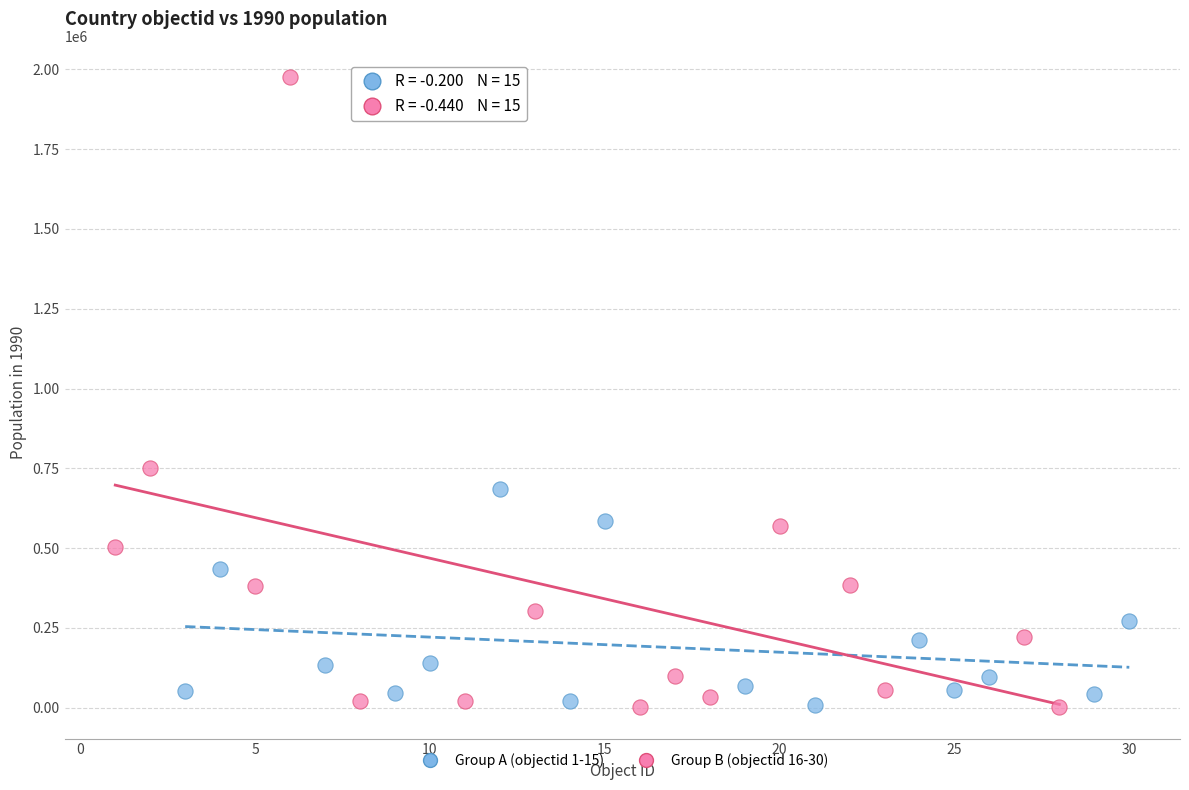

Which series has the largest Y range (max minus min)?

Group B (objectid 16-30)